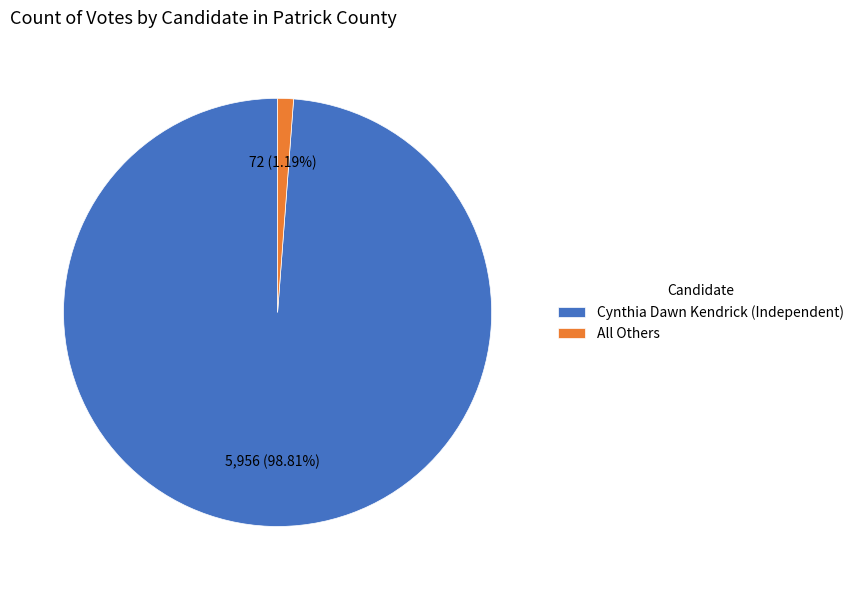

Count the number of slices in the pie.

2